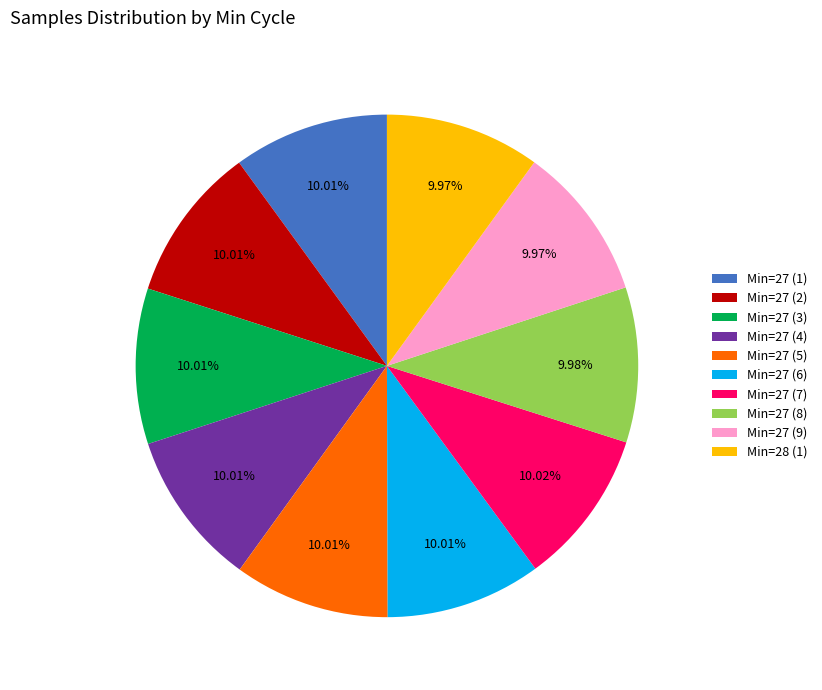

Does Min=27 (4) represent more than half of the total?

No